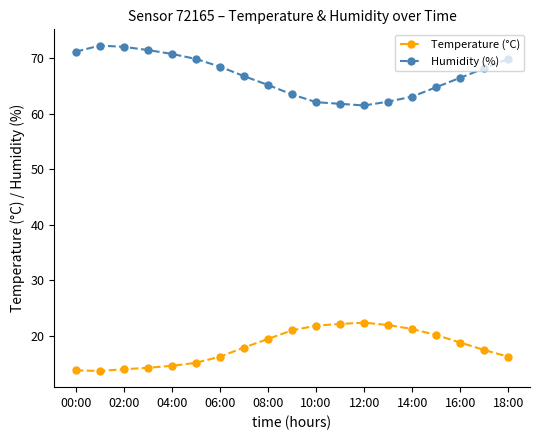

In Humidity (%), how many points are higher than both neighbors (excluding endpoints)?

1